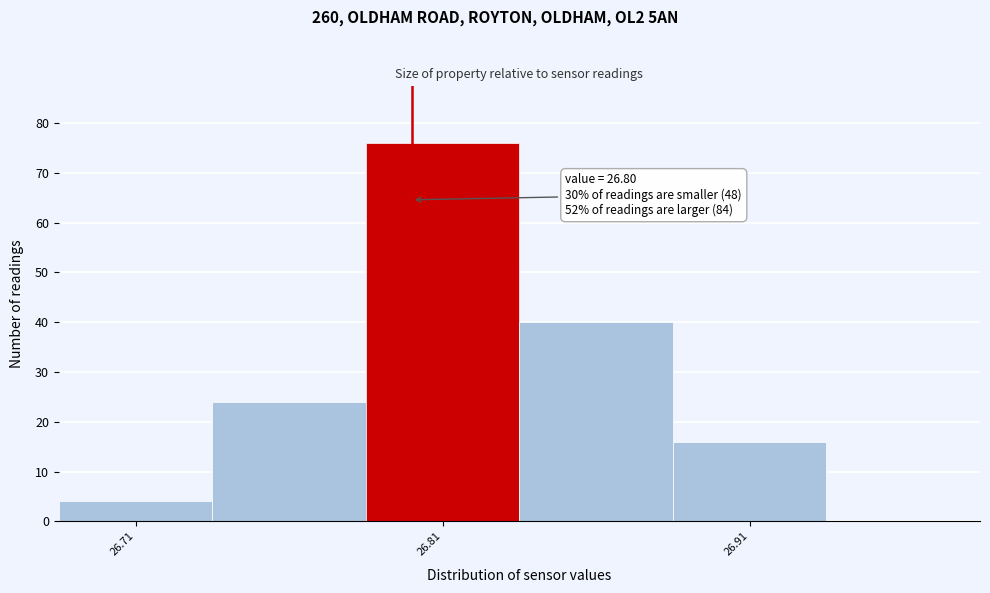

Which range on the x-axis has the tallest bar?

26.785 to 26.835